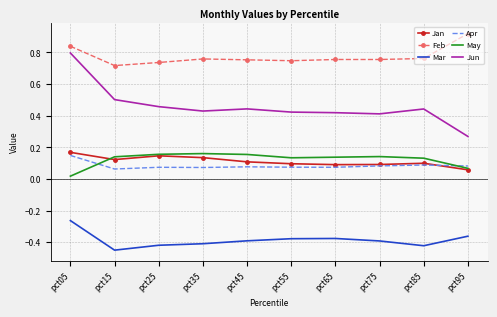

At which category does Mar reach its first local valley?

pct15